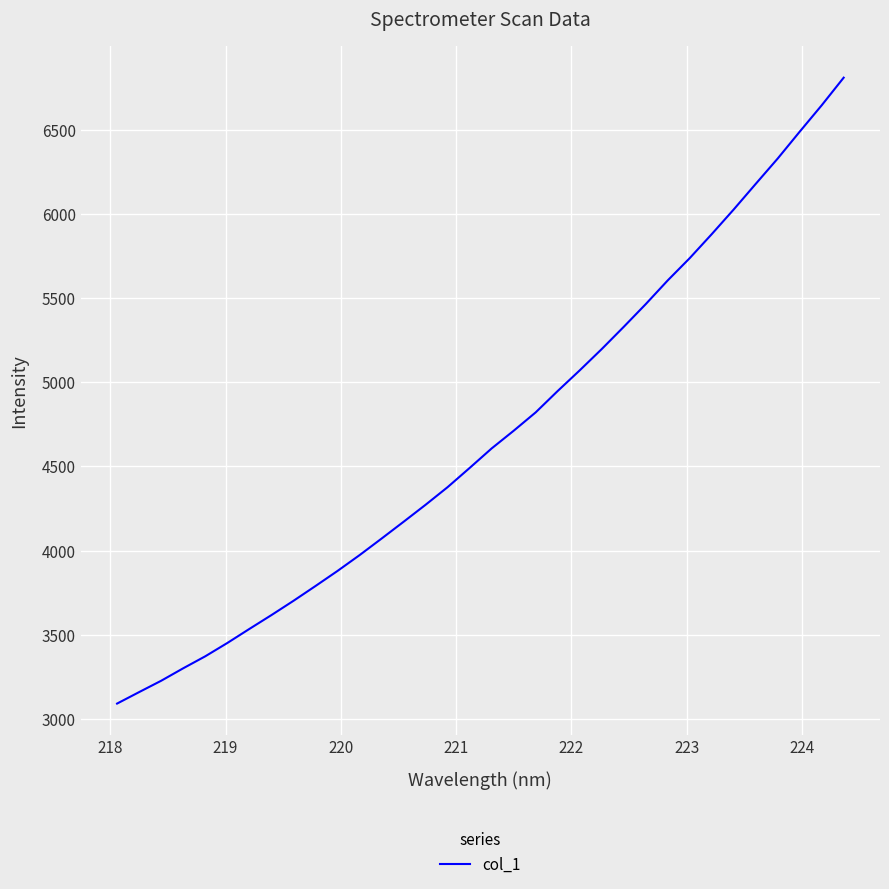

What is the maximum value shown in the chart?

6809.3